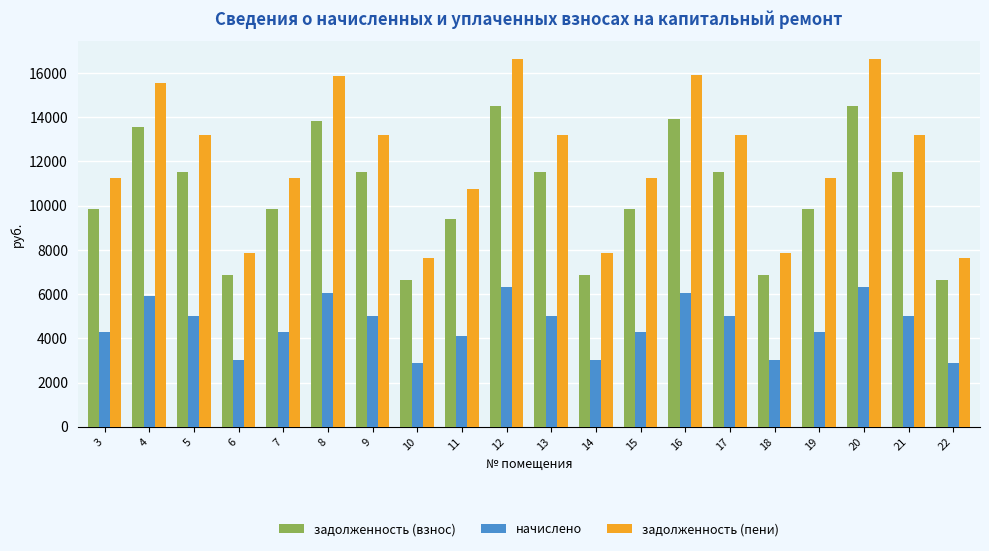

Are the bars horizontal?

No